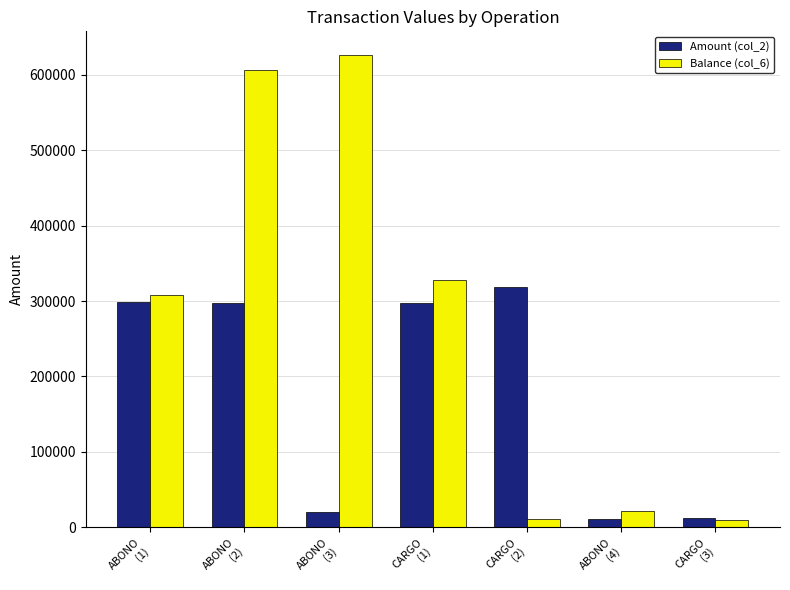

What is the difference between the second highest and second lowest values in the Balance (col_6) series?

596000.0